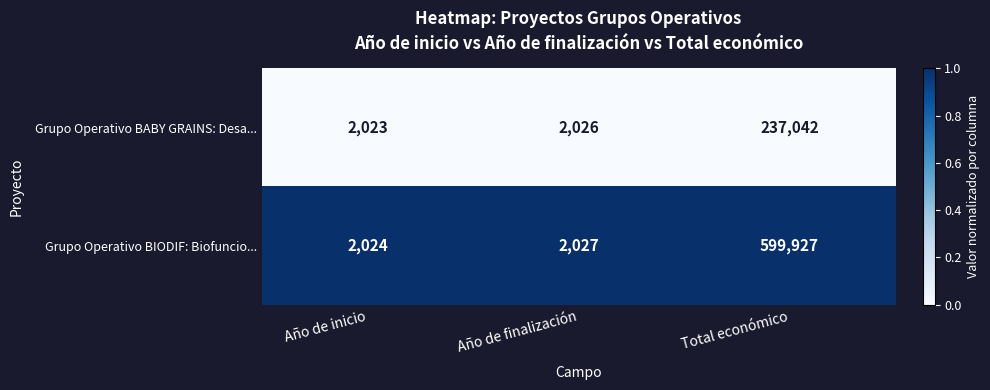

True or false: Grupo Operativo BABY GRAINS: Desa... has a value of 237042 at Total económico.

True